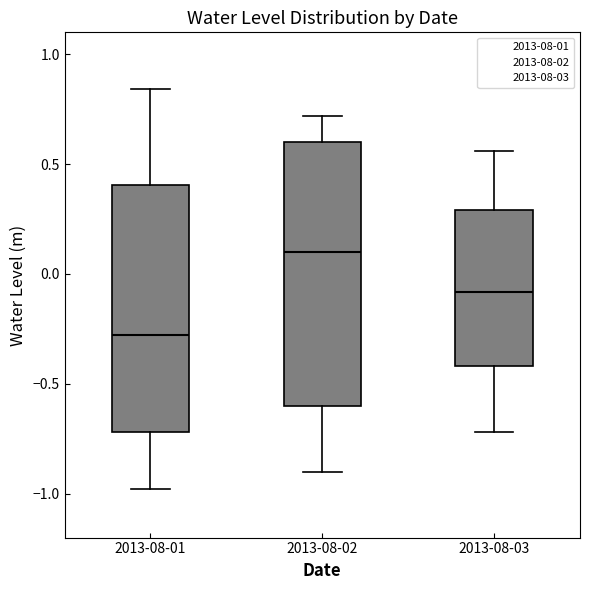

Where is the upper edge of the box for 2013-08-02 on the y-axis? The values are not printed on the chart, so give them approximately, as read against the axis.

0.60